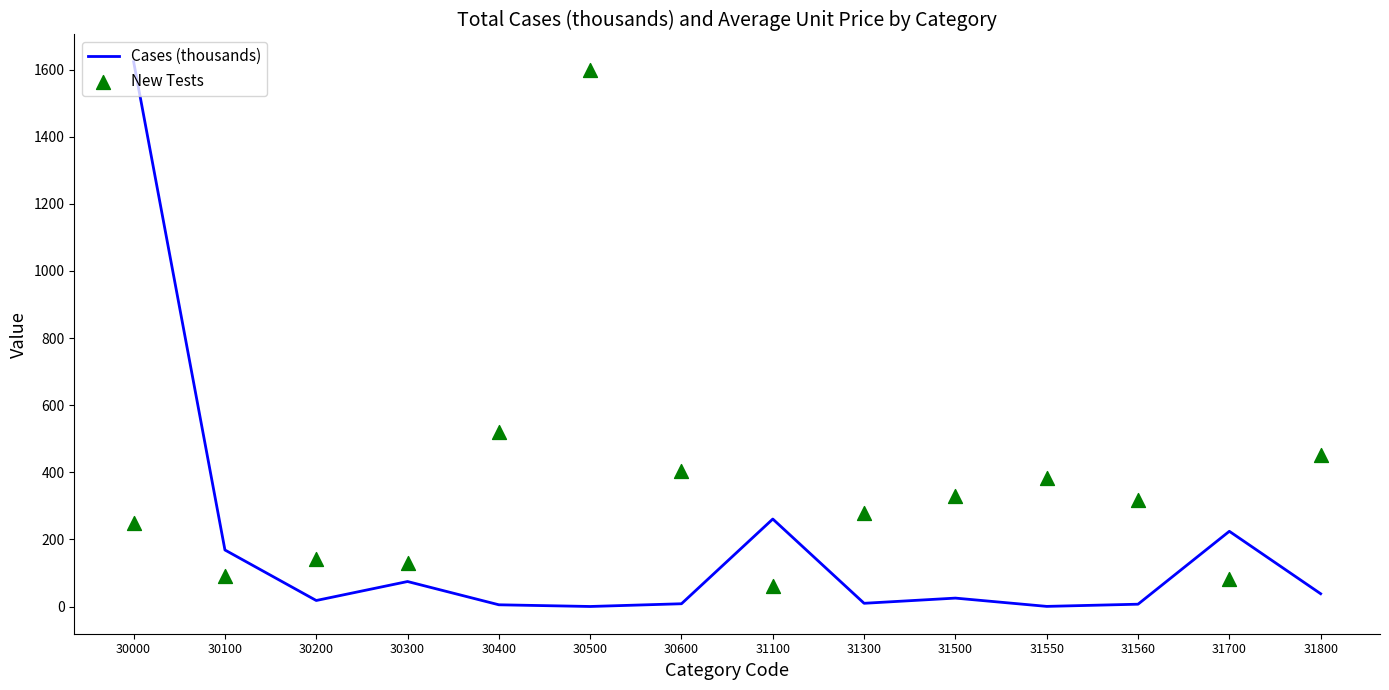

Which series contains the highest Y value?

Cases (thousands)